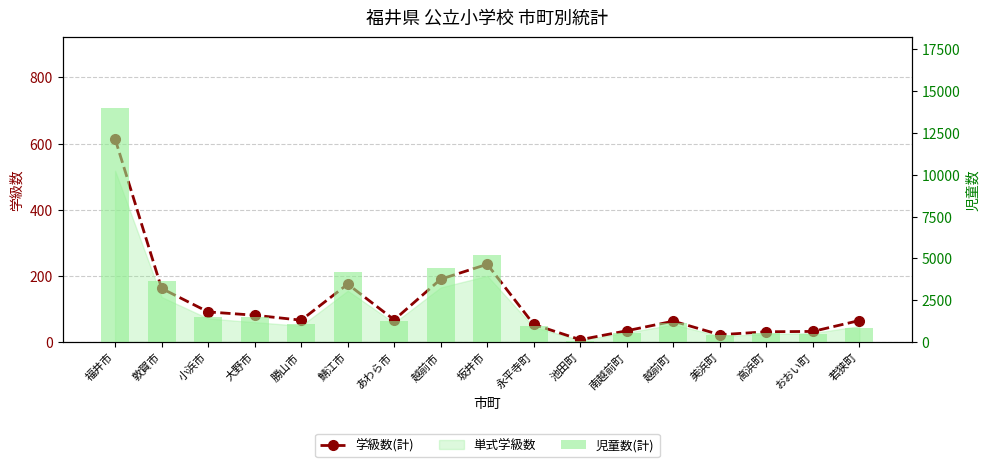

What is the sum of all 児童数(計) values?

41748